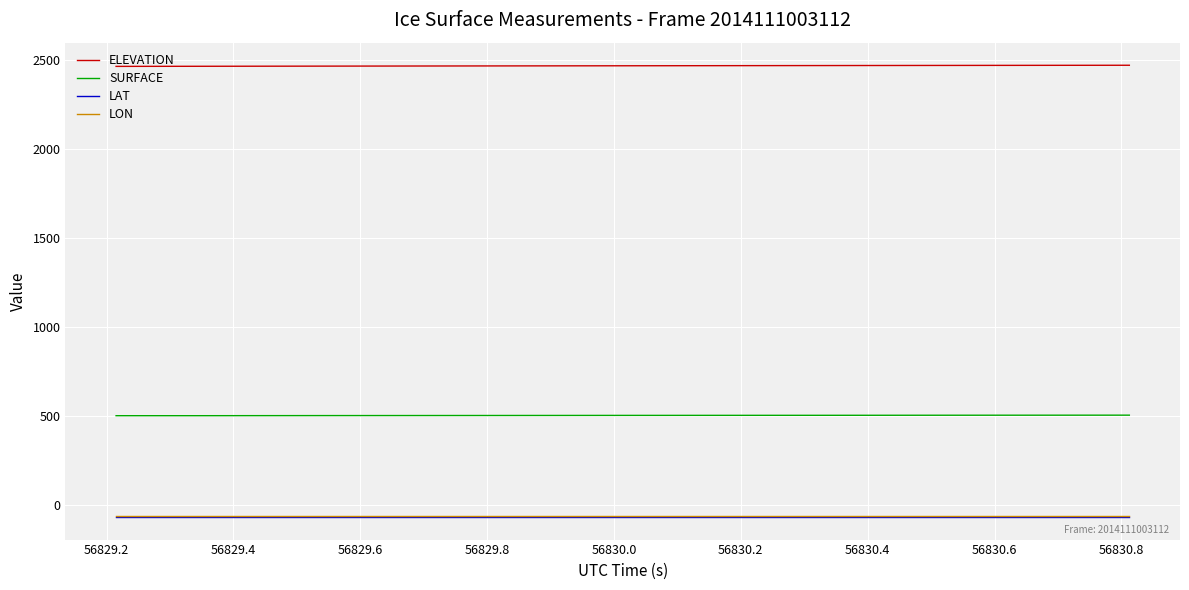

True or false: ELEVATION and LAT intersect in this chart.

False